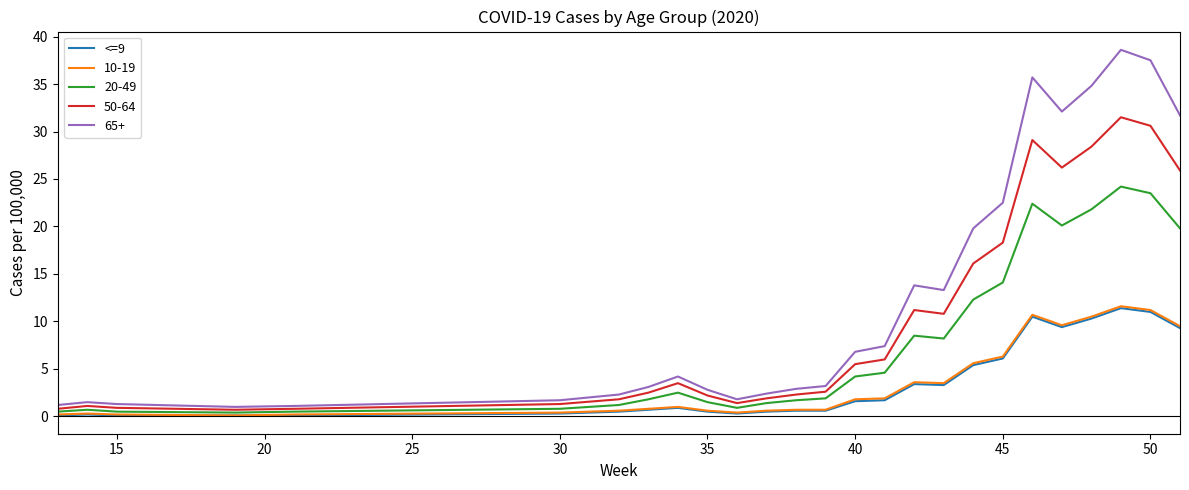

Which series has the widest spread of values?

65+